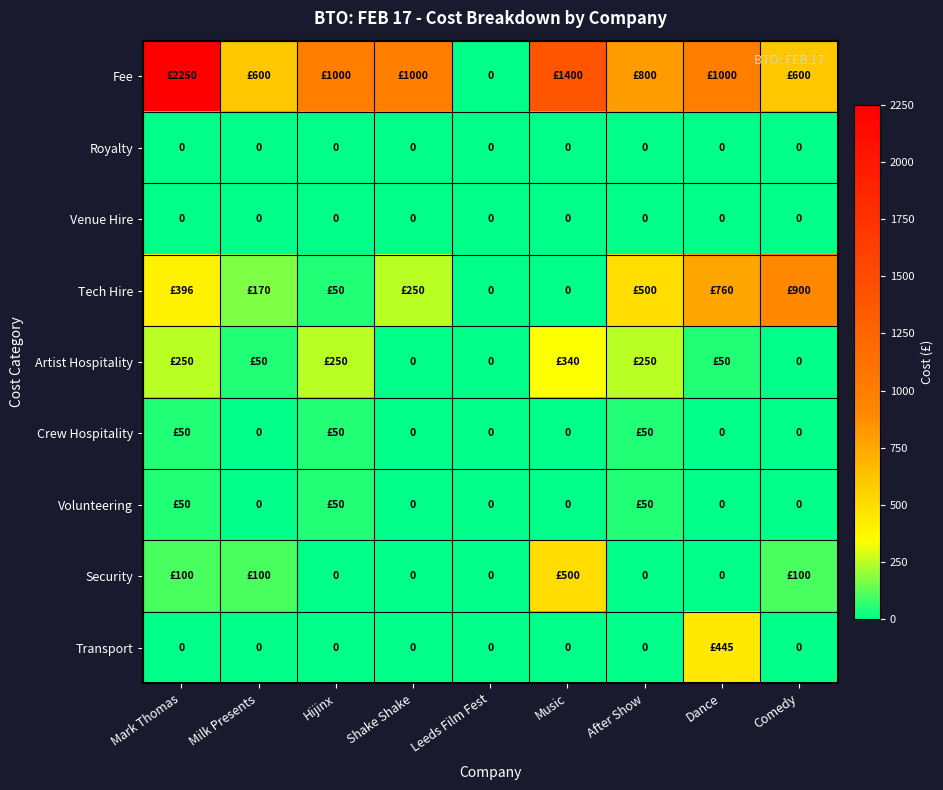

What is the spread (max minus min) of values at Dance?

1000